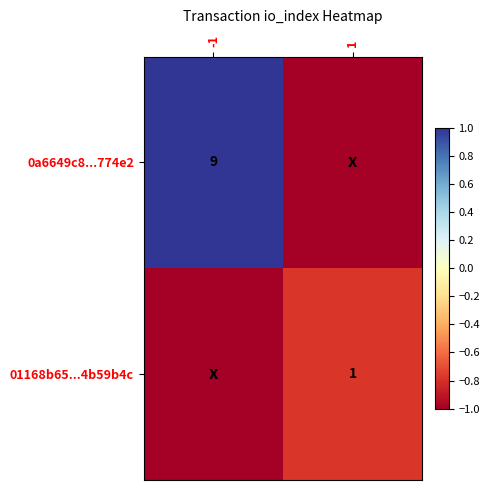

The 0a6649c8...774e2 series shows 1.8 at -1. True or false?

False